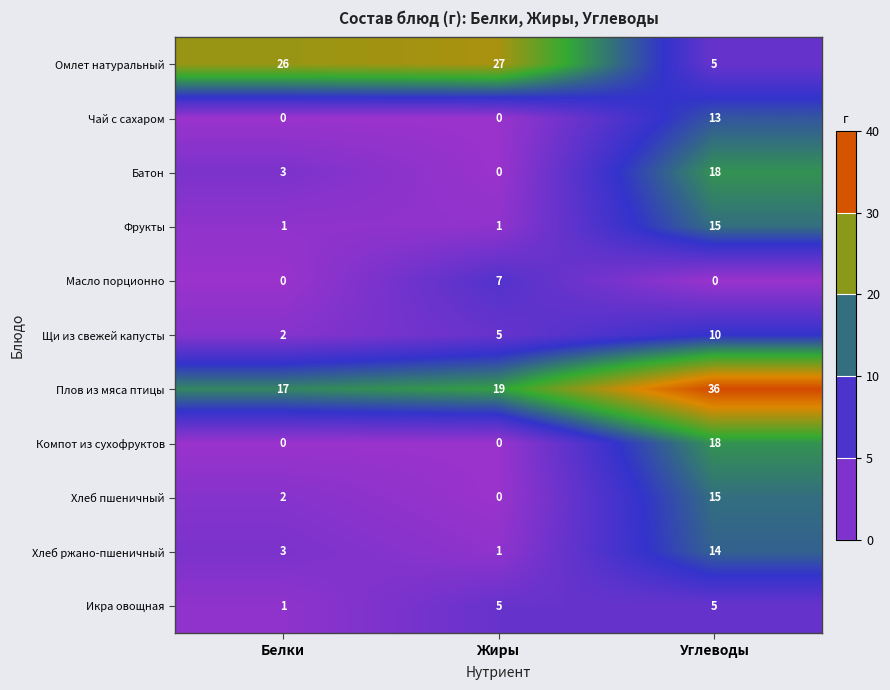

True or false: Щи из свежей капусты has a value of 8 at Жиры.

False